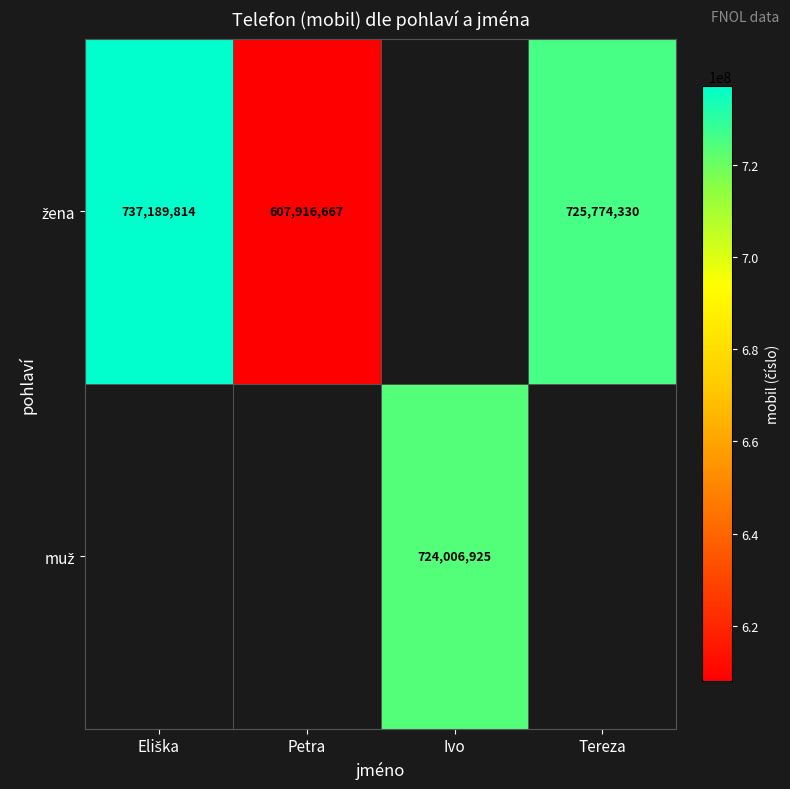

Between Ivo and Eliška, which is larger?

Eliška